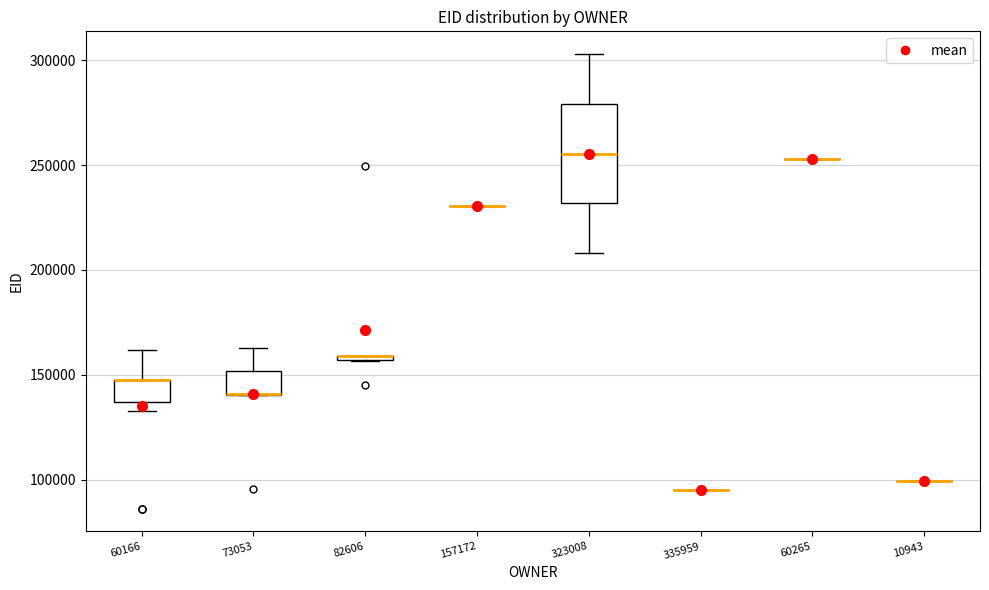

Which box is the tallest, from its lower edge to its upper edge?

323008